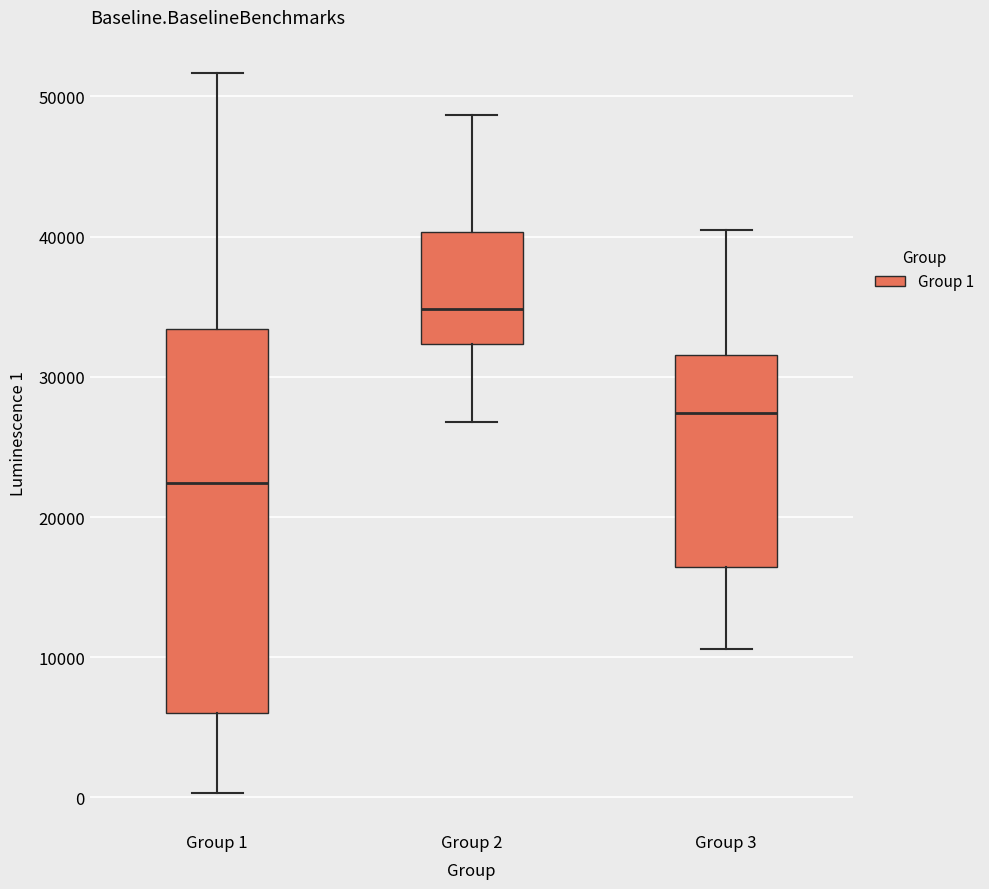

Reading left to right, read every box against the y-axis: the position of its median line, the range the box covers, and the ends of its whiskers. The values are not printed on the chart, so give them approximately, as read against the axis.

Group 1: median 22000, box 6000 to 33000, whiskers 0 to 52000
Group 2: median 35000, box 32000 to 40000, whiskers 27000 to 49000
Group 3: median 27000, box 16000 to 32000, whiskers 11000 to 40000